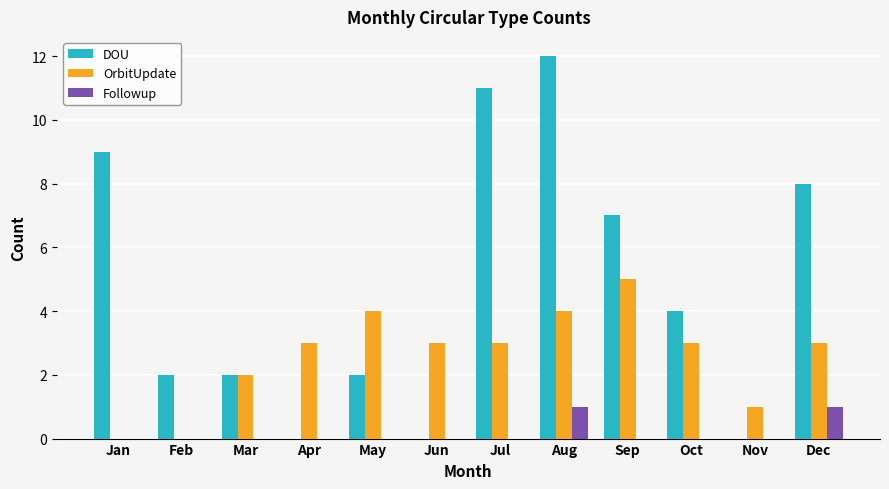

How many distinct data groups are displayed?

3